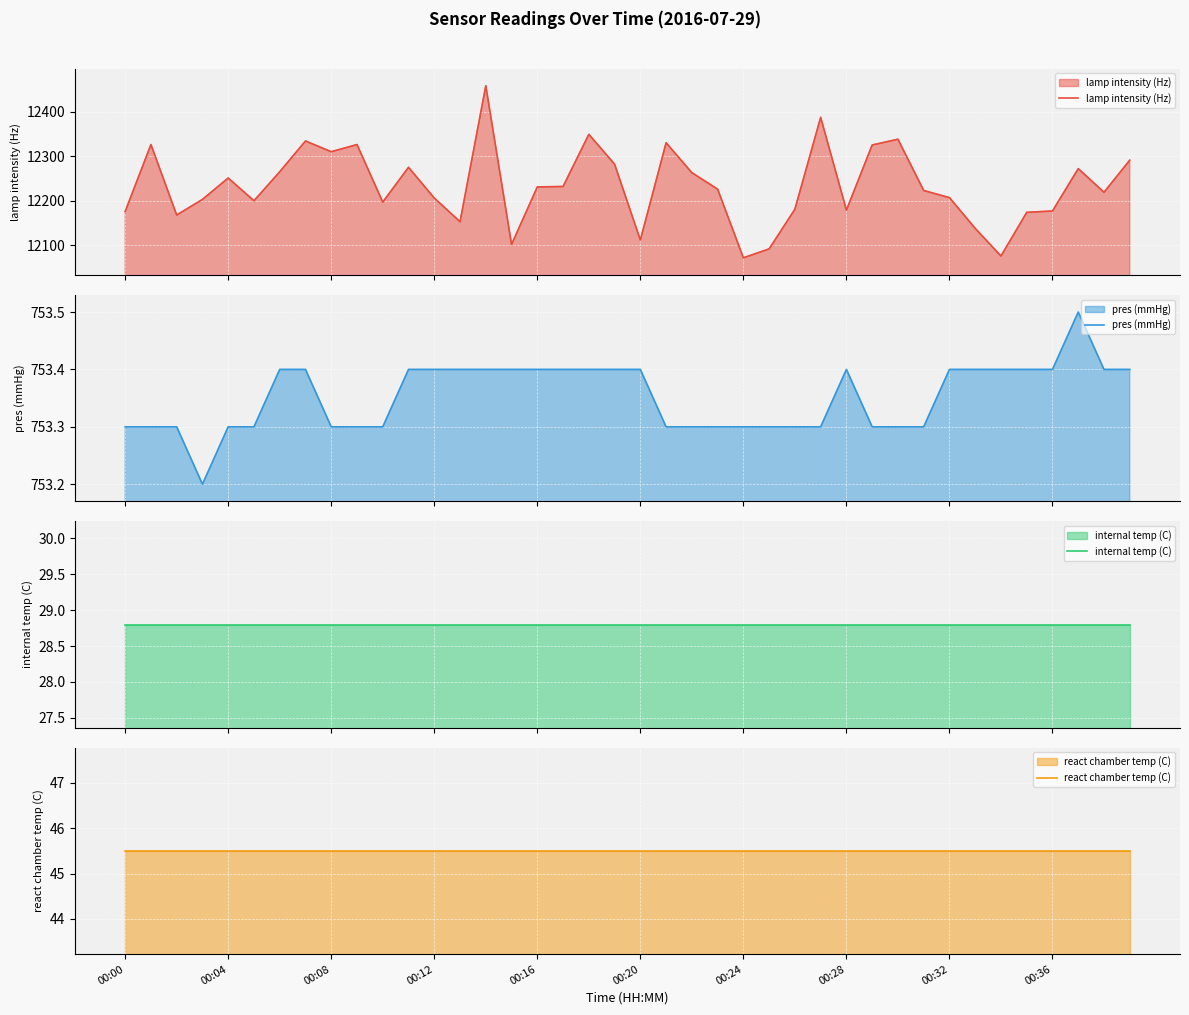

At how many categories does at least one series exceed 9512?

40